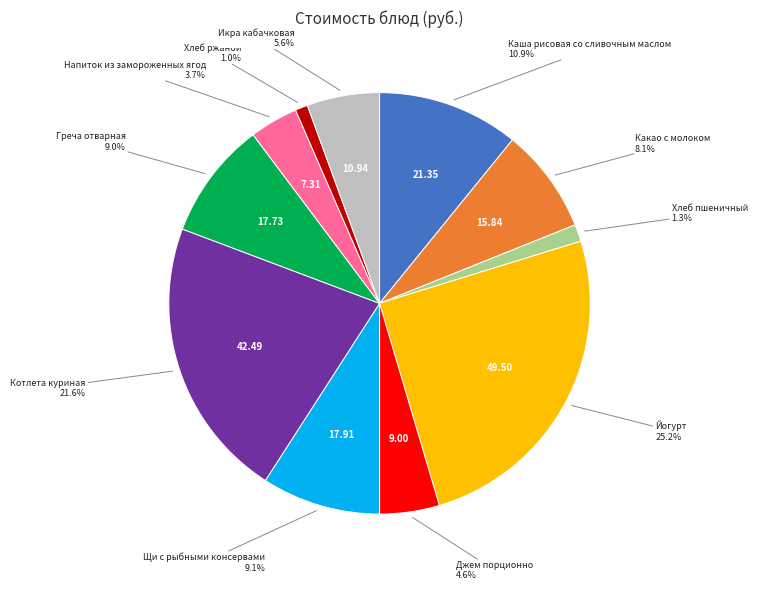

Does any single category account for the majority?

No